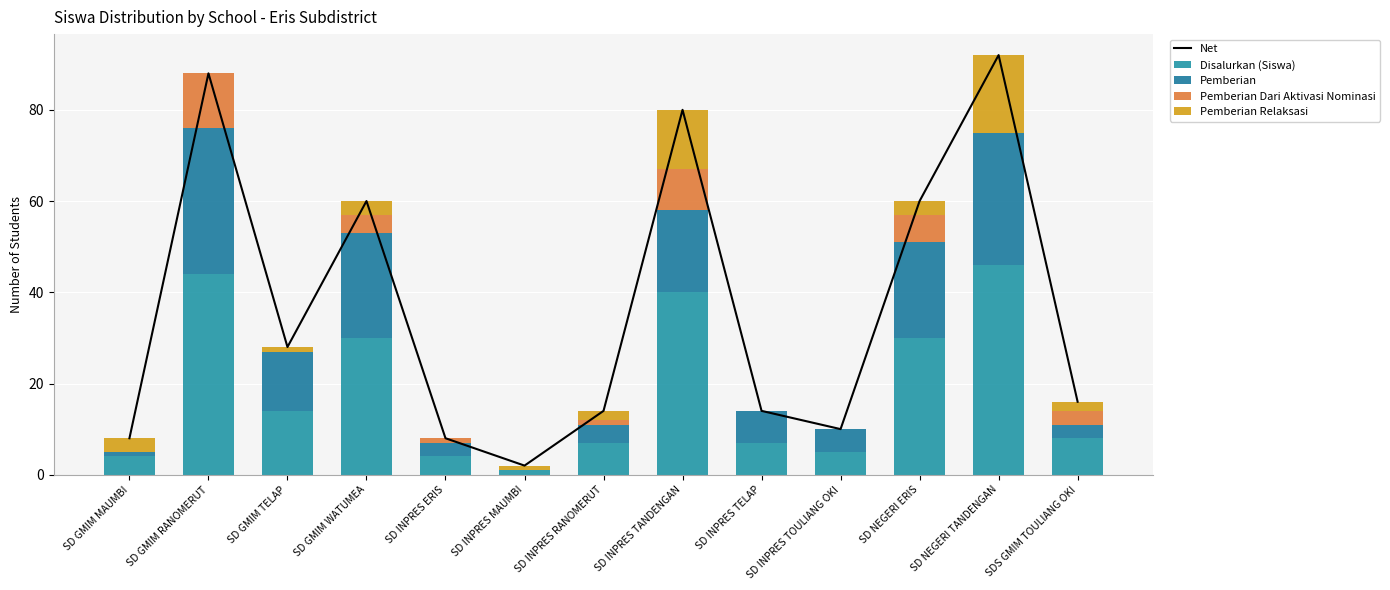

What is the difference between the Disalurkan (Siswa) values at SD NEGERI ERIS and SD NEGERI TANDENGAN?

16